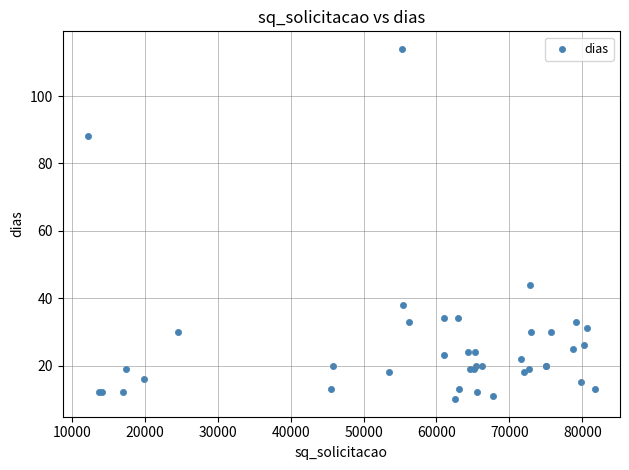

What Y value in the scatter plot is closest to 62?

44